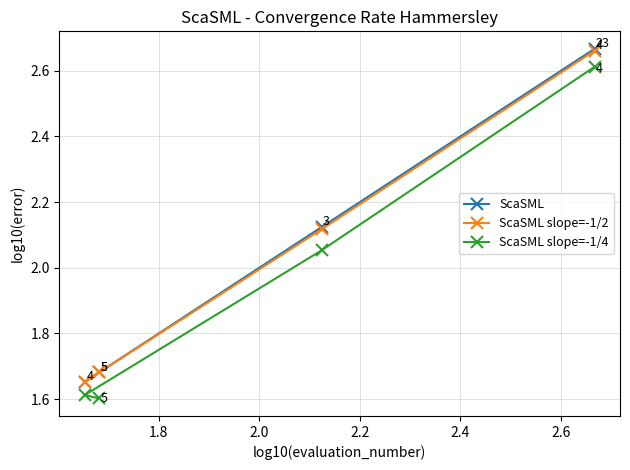

At how many categories does at least one series exceed 1?

4